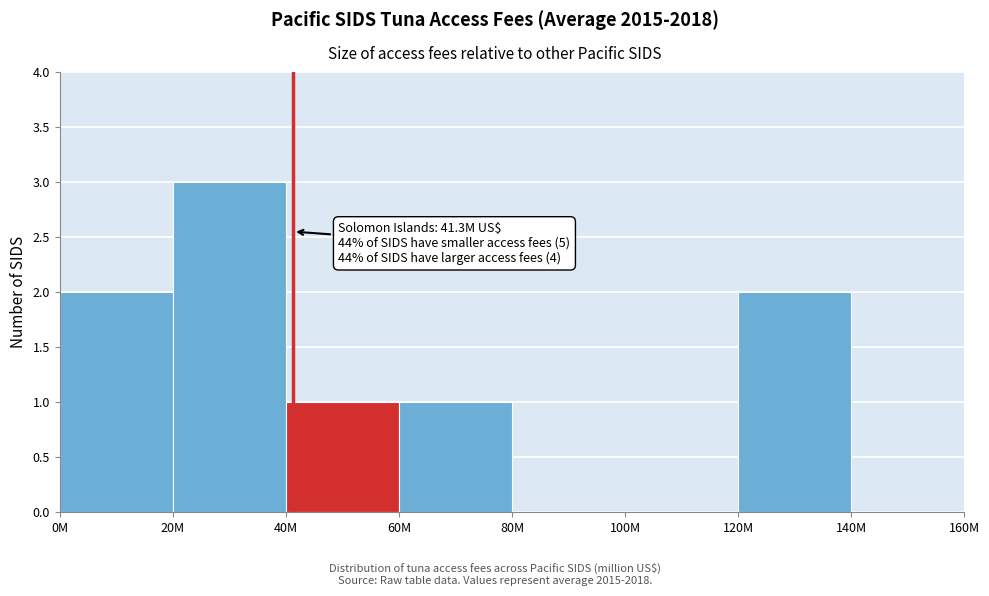

Reading left to right, transcribe all the data shown in this chart.

0M=2	20M=3	40M=1	60M=1	80M=0	100M=0	120M=2	140M=0